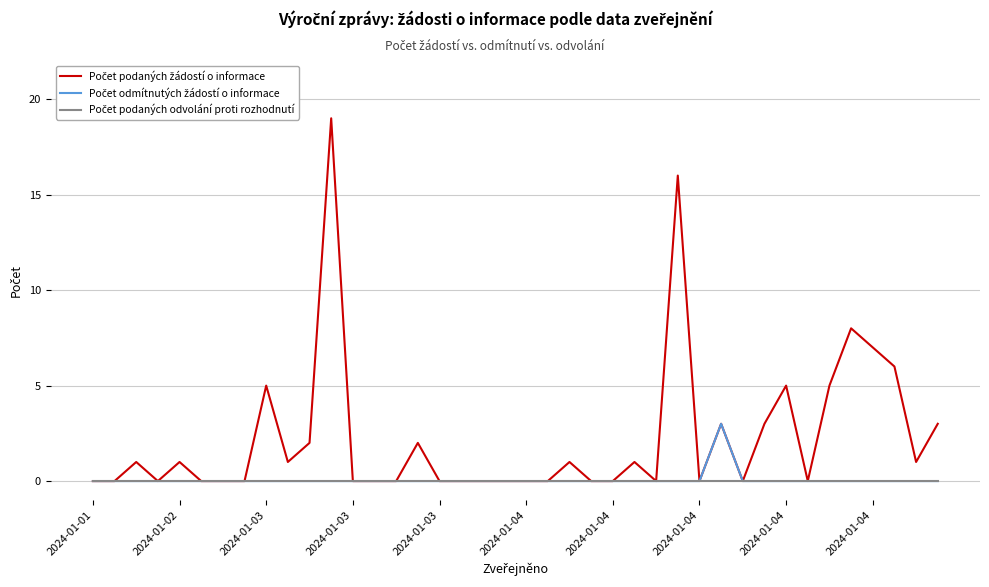

Does the chart display data point markers on the line(s)?

No